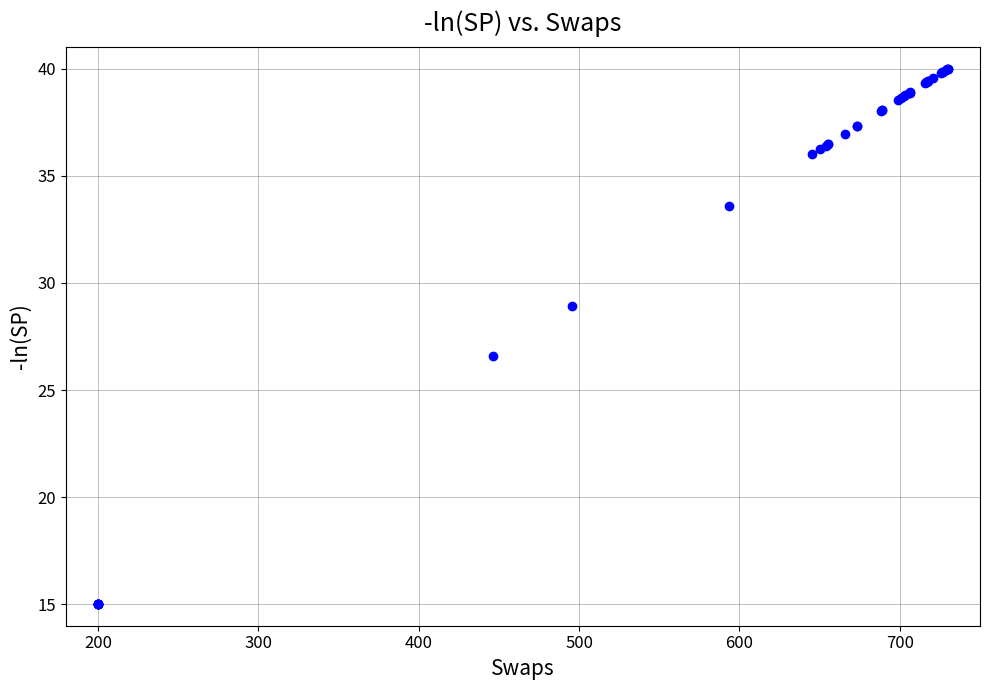

What Y value in the scatter plot is closest to 27?

26.6